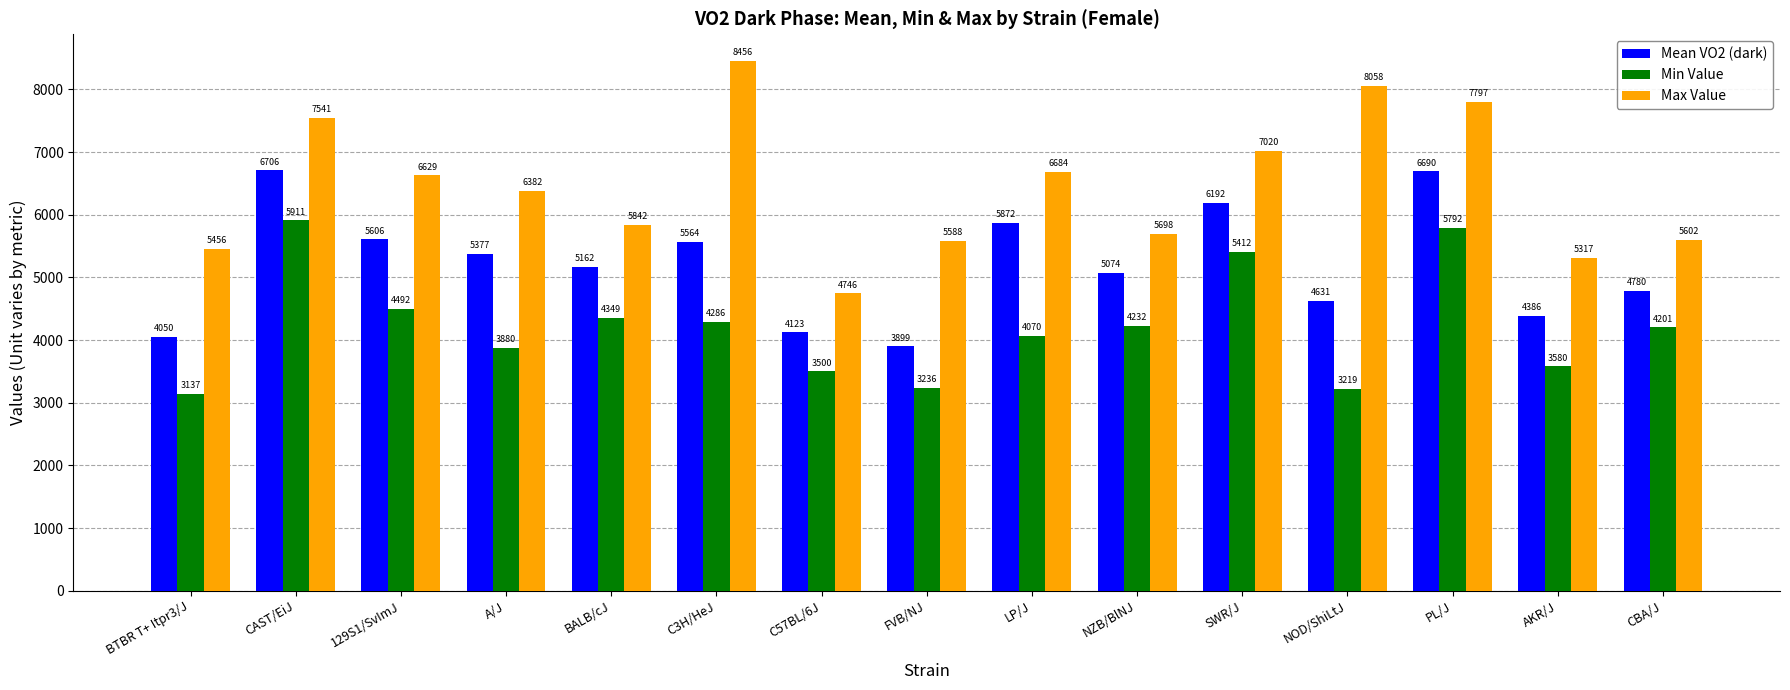

How many groups of bars are there?

15